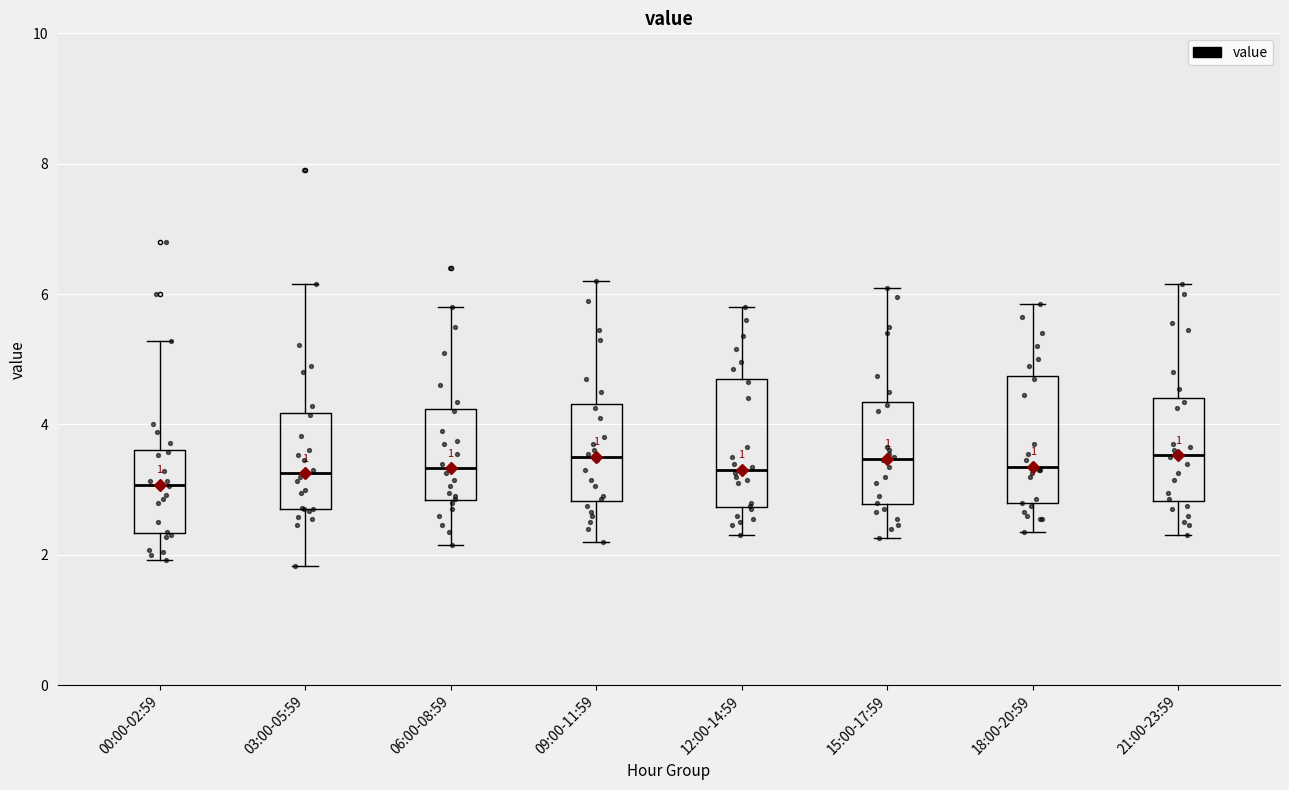

Reading left to right, transcribe this box plot: for each box, give where its median line is, the range the box spans, and where its two whiskers end, as read against the y-axis. The values are not printed on the chart, so give them approximately, as read against the axis.

00:00-02:59: median 3.0, box 2.4 to 3.6, whiskers 2.0 to 5.2
03:00-05:59: median 3.2, box 2.8 to 4.2, whiskers 1.8 to 6.2
06:00-08:59: median 3.4, box 2.8 to 4.2, whiskers 2.2 to 5.8
09:00-11:59: median 3.6, box 2.8 to 4.4, whiskers 2.2 to 6.2
12:00-14:59: median 3.4, box 2.8 to 4.8, whiskers 2.4 to 5.8
15:00-17:59: median 3.4, box 2.8 to 4.4, whiskers 2.2 to 6.2
18:00-20:59: median 3.4, box 2.8 to 4.8, whiskers 2.4 to 5.8
21:00-23:59: median 3.6, box 2.8 to 4.4, whiskers 2.4 to 6.2